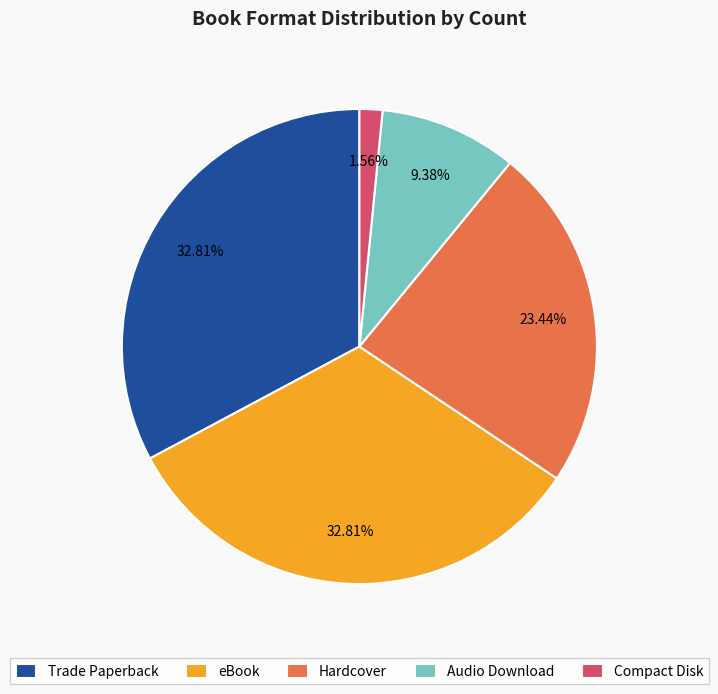

Is there a majority slice in this chart?

No